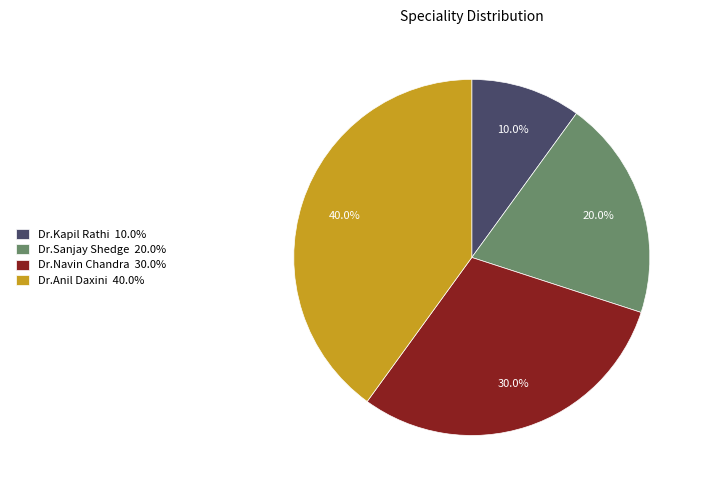

Is Dr.Kapil Rathi the majority of the pie?

No